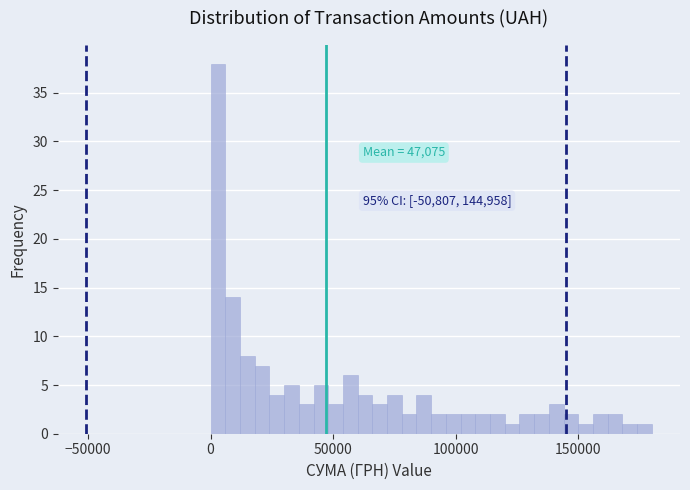

Read against the x-axis, roughly where is the centre of the tallest bar?

5000